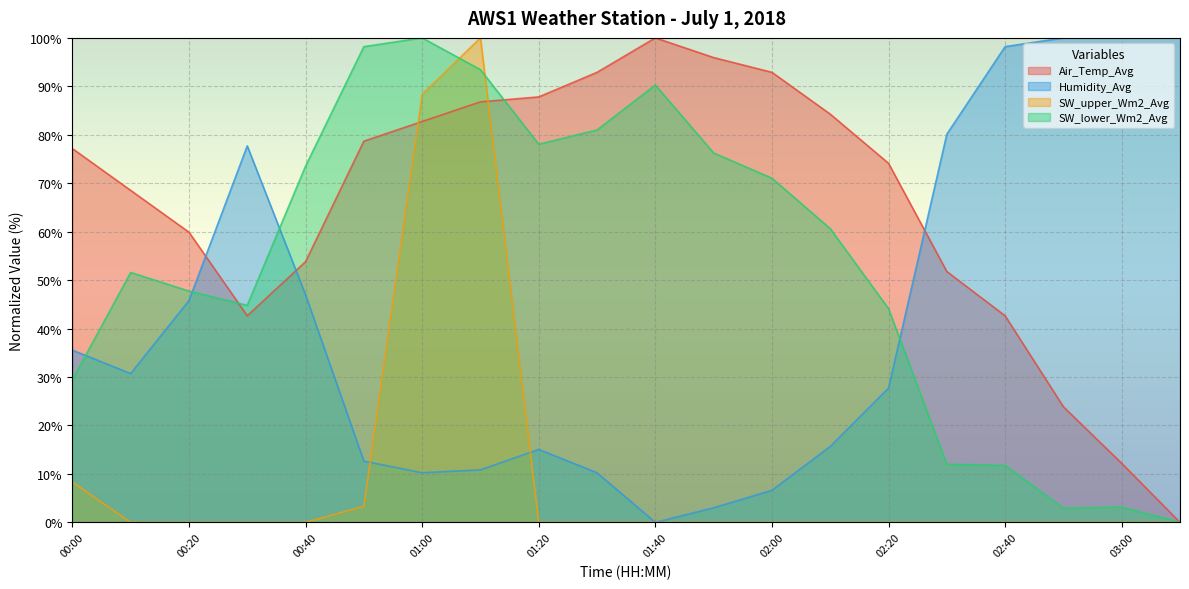

At which label does Air_Temp_Avg first exceed 77?

00:00